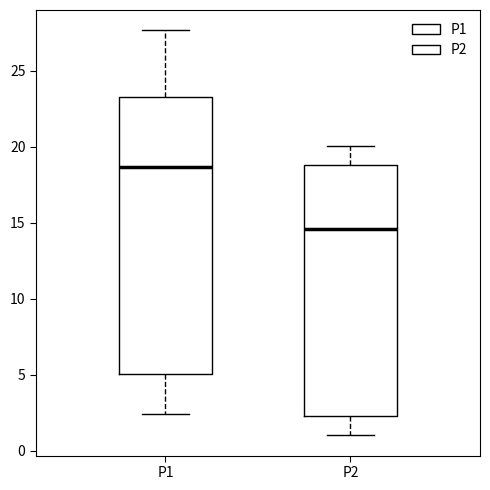

Where does the upper whisker of the box for P2 end on the y-axis? The values are not printed on the chart, so give them approximately, as read against the axis.

20.0